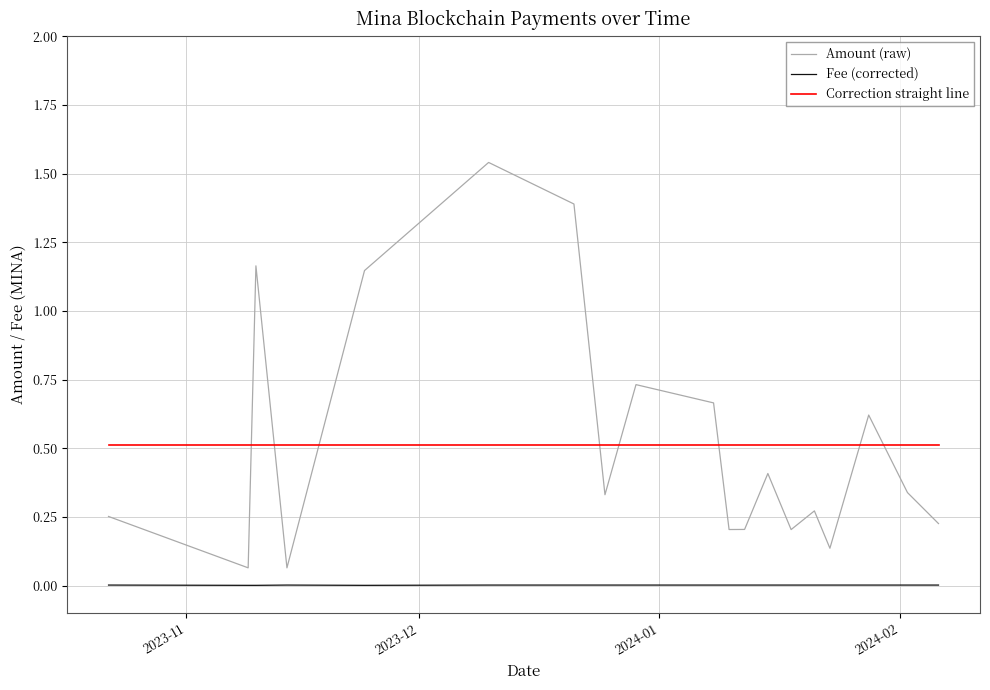

Rank the series by their maximum value, from lowest to highest.

Fee (corrected), Correction straight line, Amount (raw)